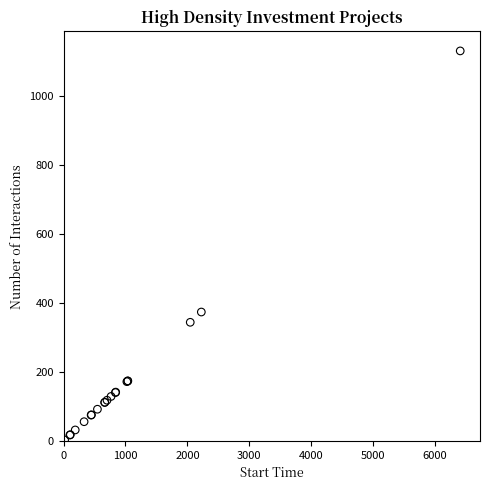

What Y value in the scatter plot is closest to 567?

374.0